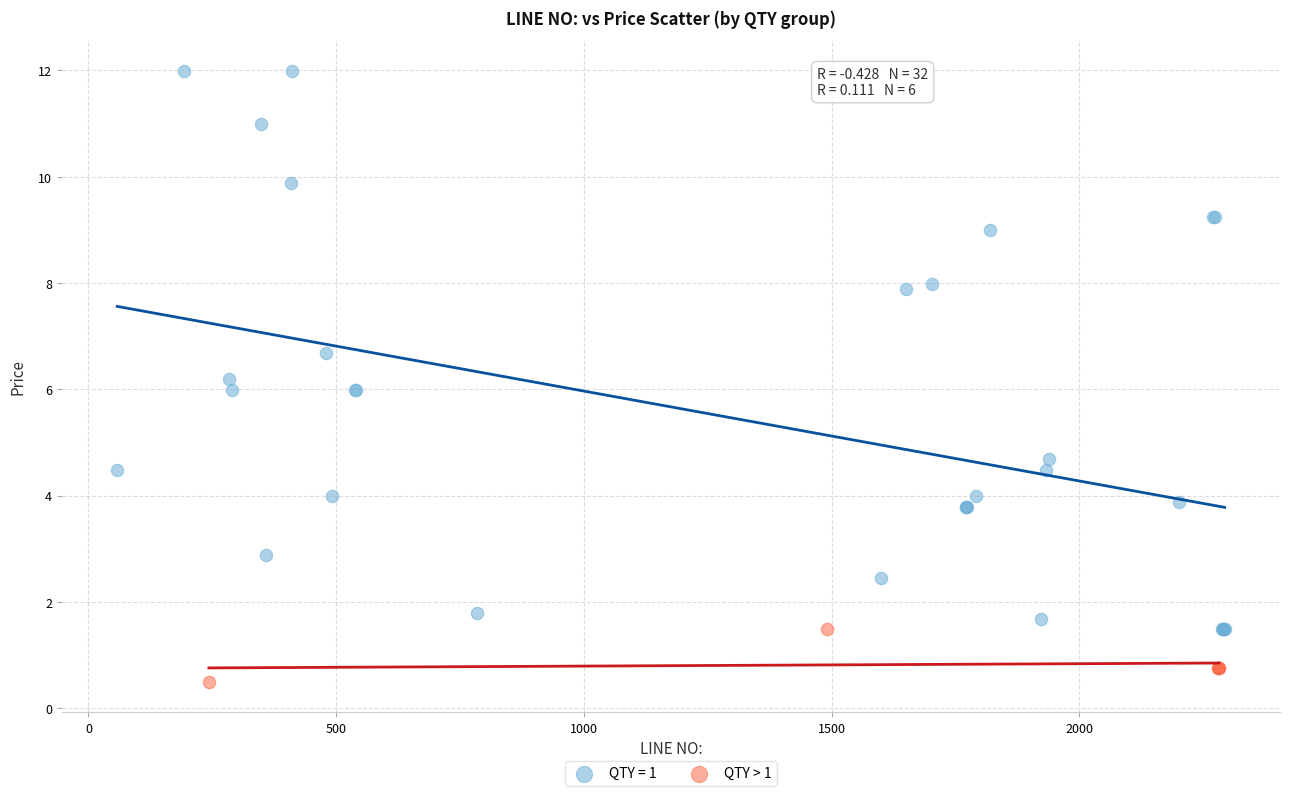

Which series reaches the minimum Y coordinate?

QTY > 1